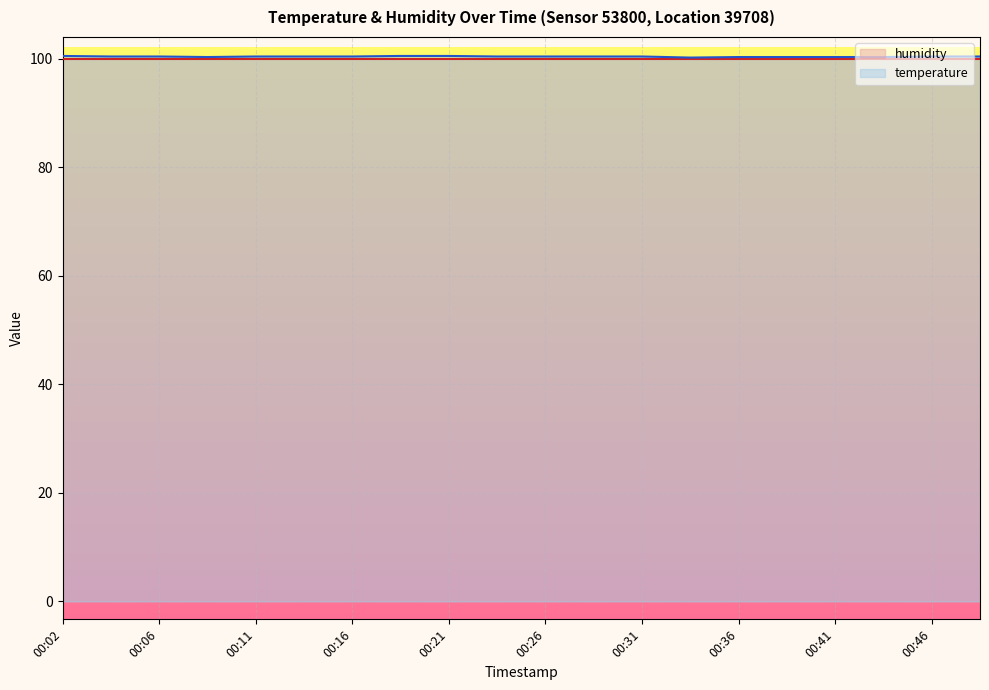

The chart shows a value of 100.3 at 00:41. True or false?

True